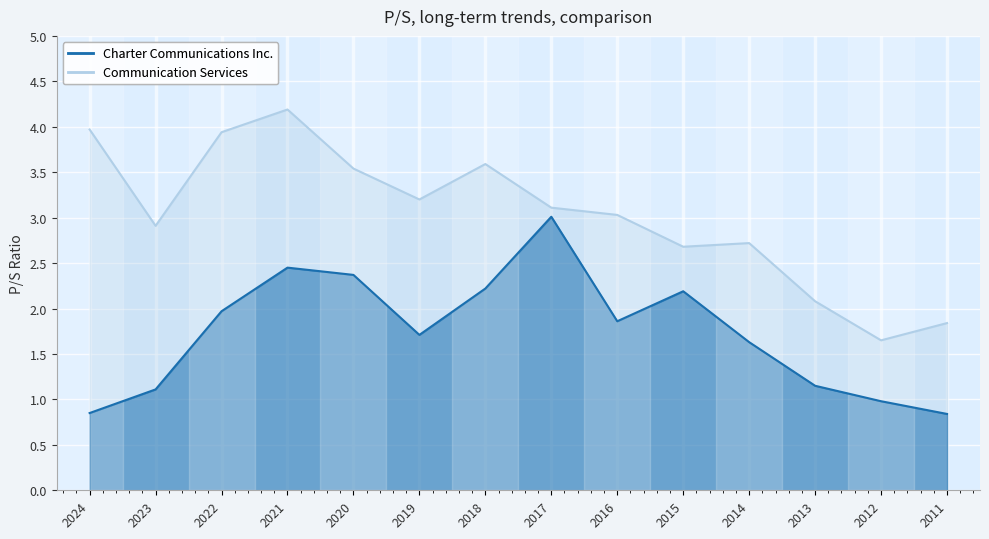

True or false: Charter Communications Inc. has more than 0 interior local peaks.

True